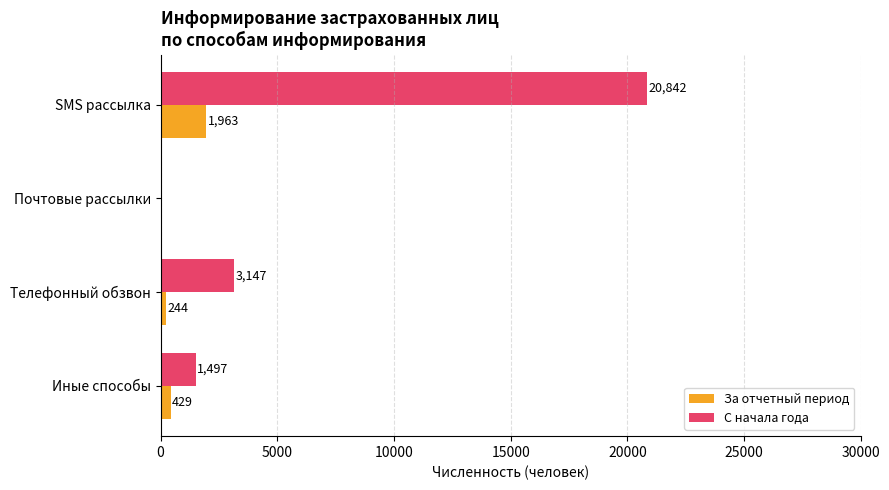

Where is С начала года nearest to the value 10421?

Телефонный обзвон